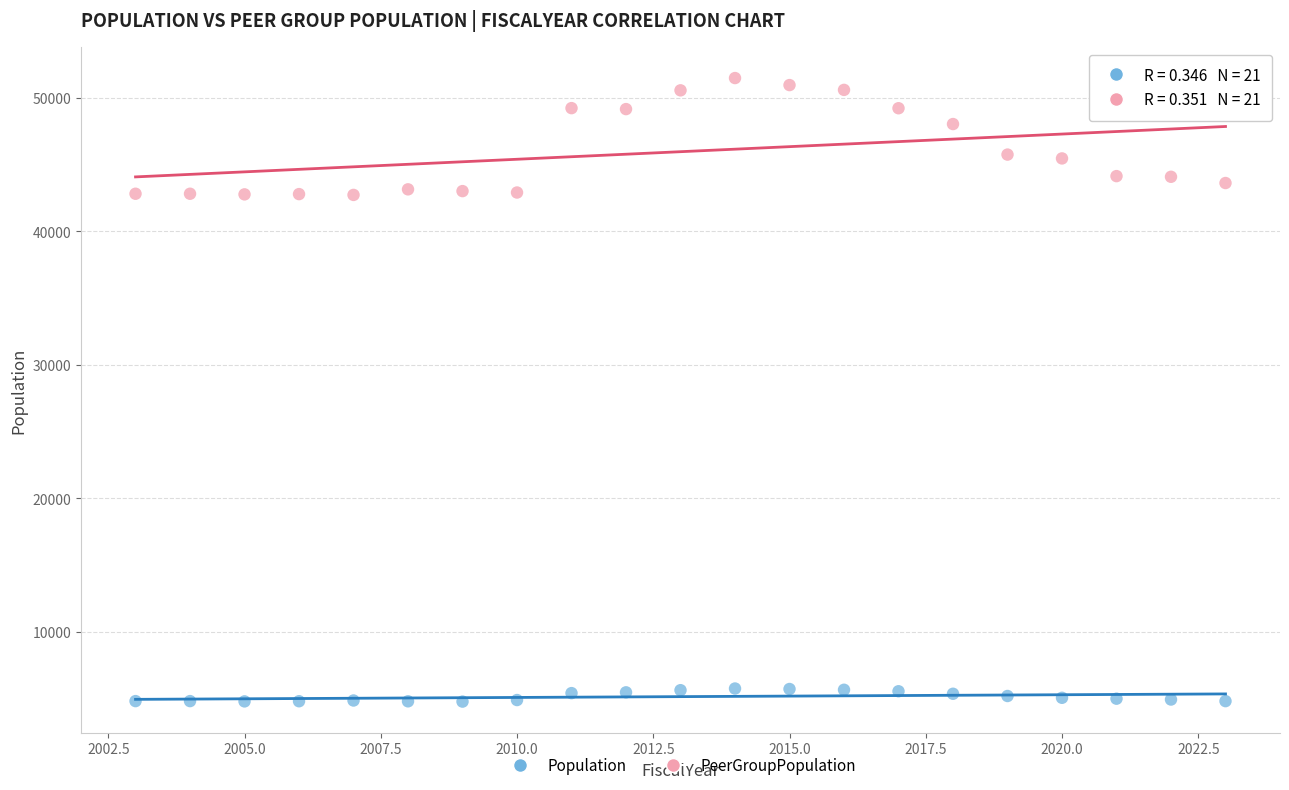

What are all the series names shown in the legend?

Population, PeerGroupPopulation